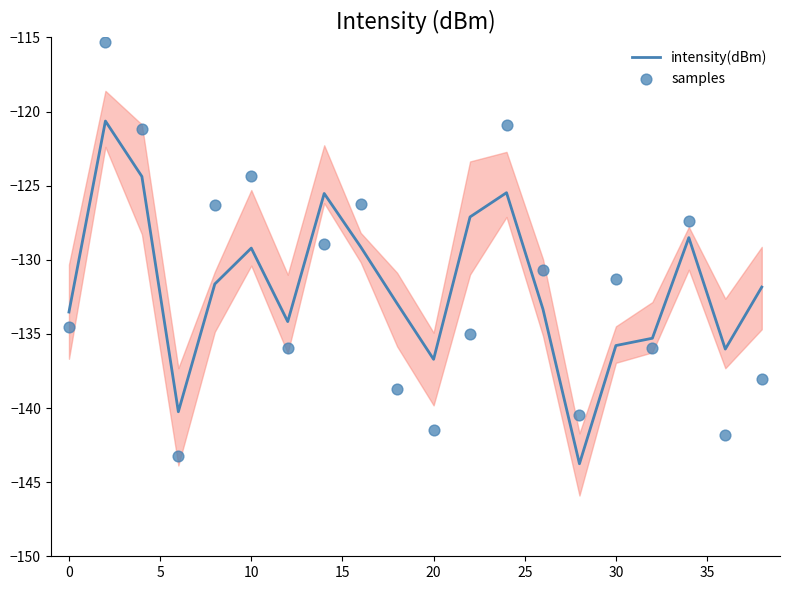

Which series has the largest total across all categories?

intensity(dBm)